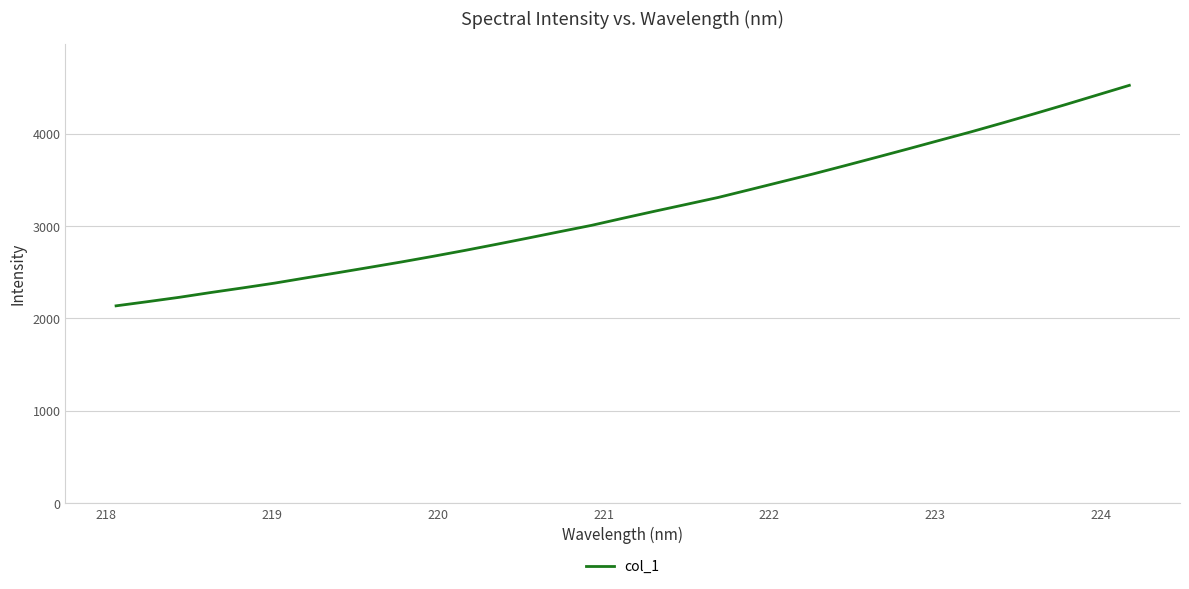

What is the difference between the maximum and minimum values?

2387.3